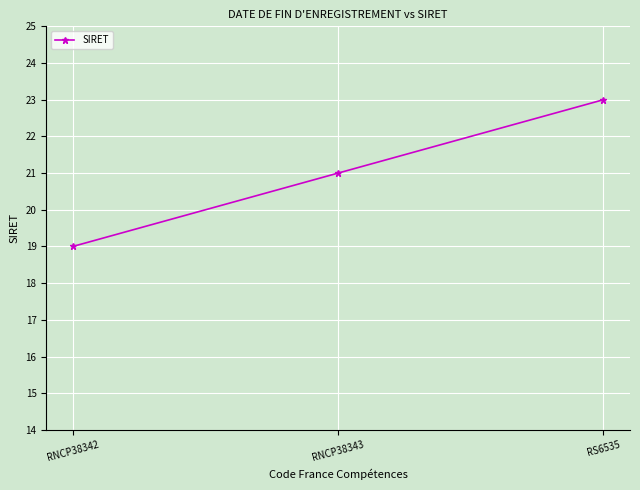

Reading right to left, transcribe all the data shown in this chart.

23	21	19